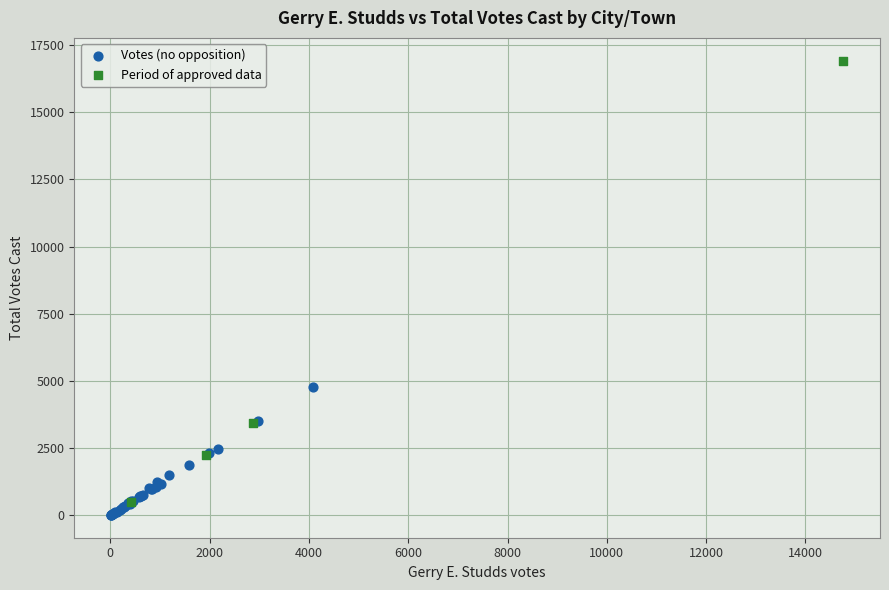

Which series reaches the minimum Y coordinate?

Votes (no opposition)